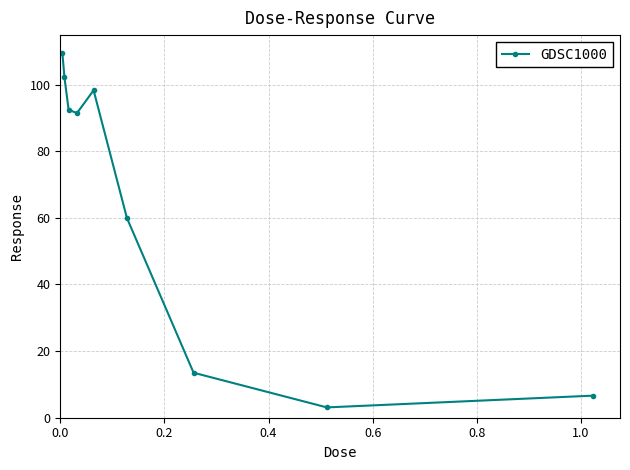

How many interior local valleys (lower than both neighbors) does the data have?

2